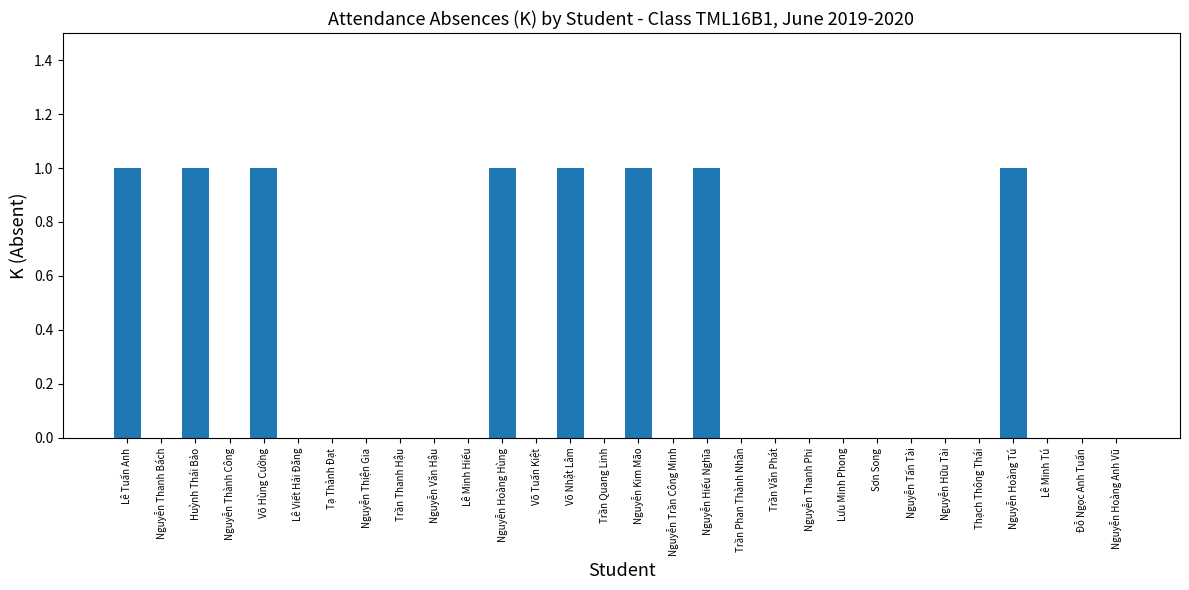

Reading left to right, extract all data points from this chart.

1	0	1	0	1	0	0	0	0	0	0	1	0	1	0	1	0	1	0	0	0	0	0	0	0	0	1	0	0	0